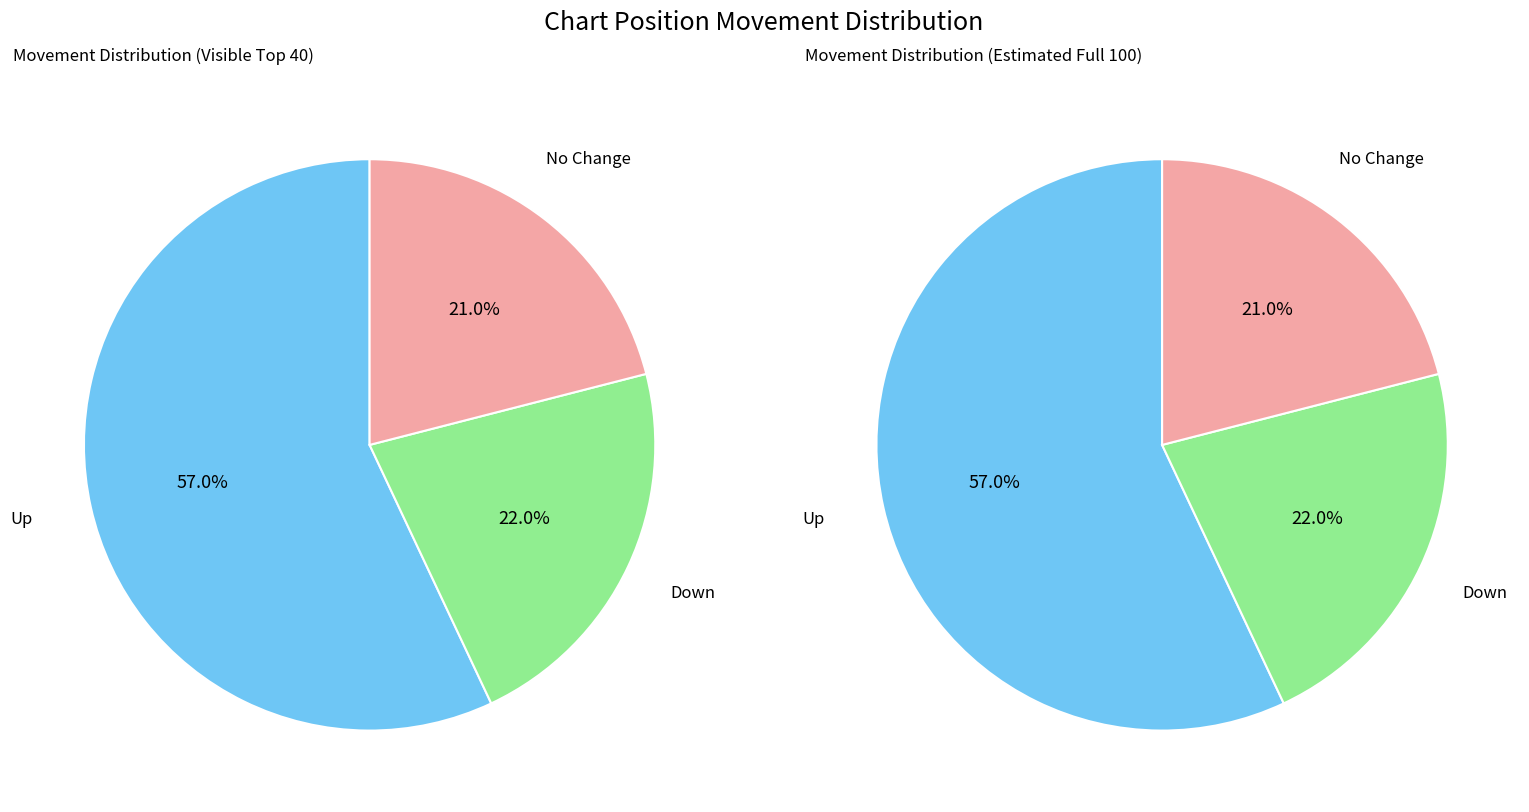

To the nearest percent, what is the average slice percentage?

33%